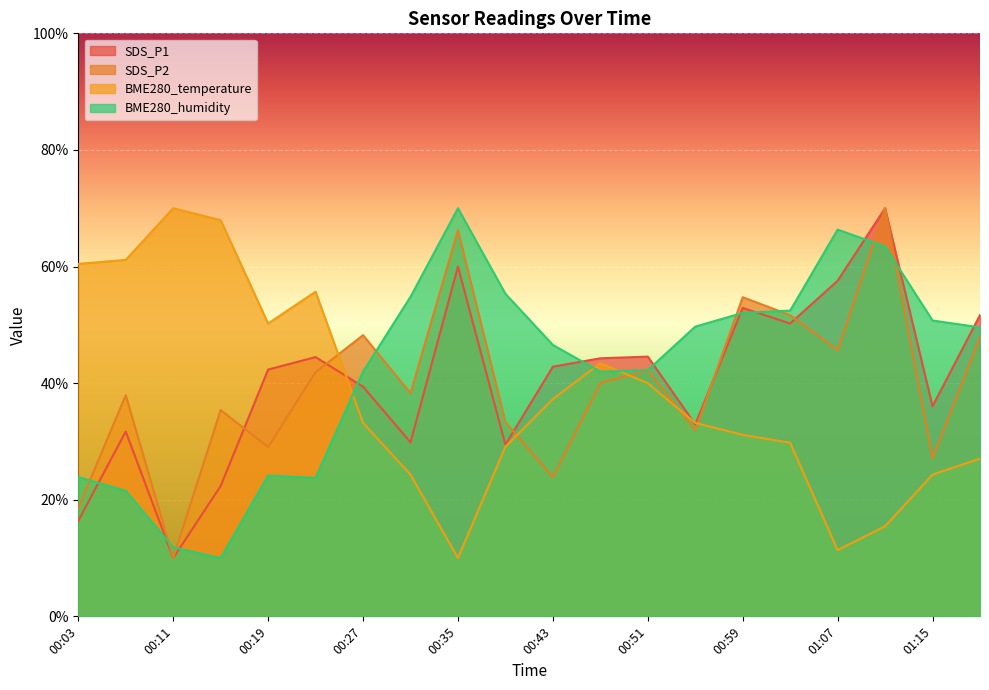

How many intersections are there between SDS_P2 and BME280_temperature?

5